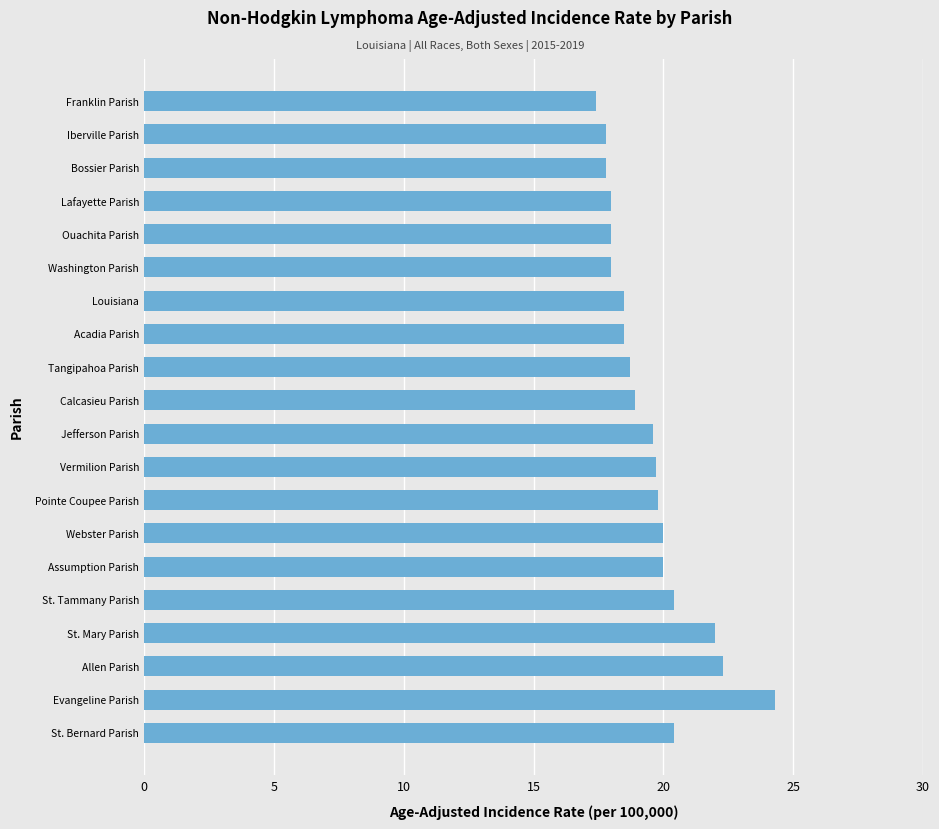

What value does the data have at Iberville Parish?

17.8